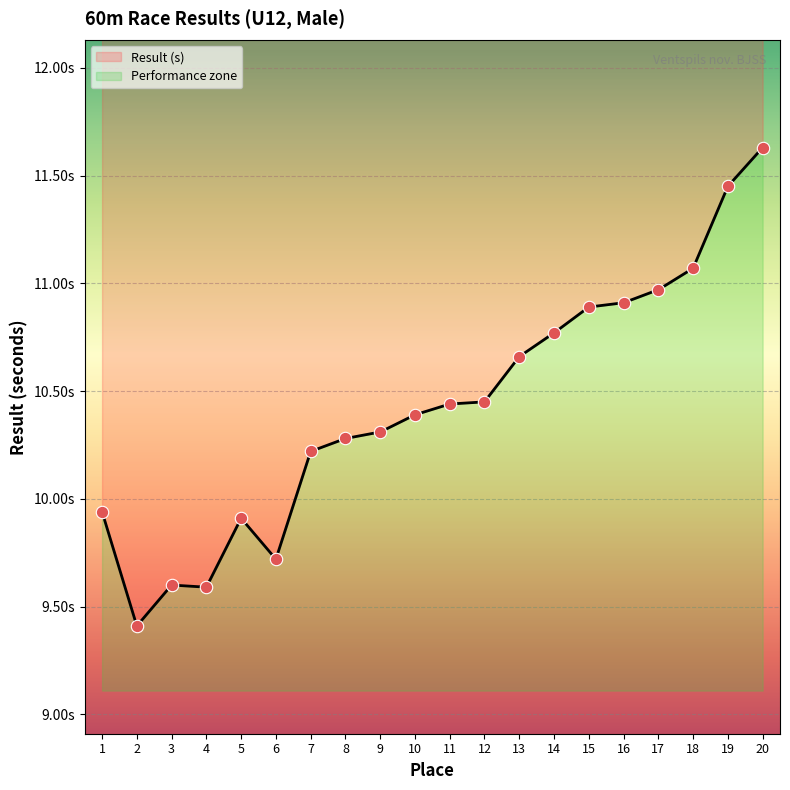

Approximately how many times larger is the value at 15 compared to 13?

1.0